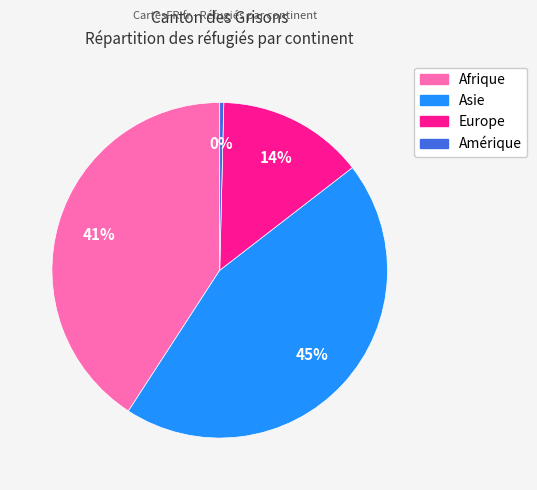

Which category has the biggest portion of the pie?

Asie